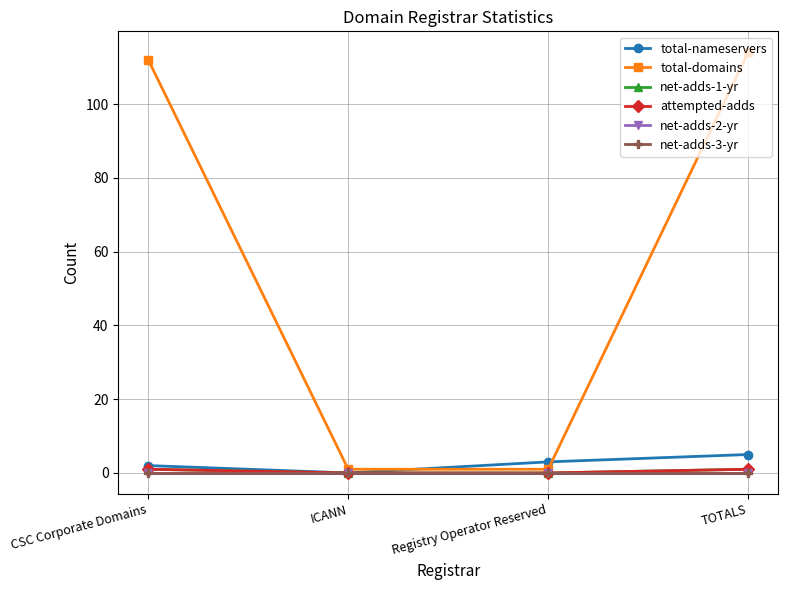

Reading left to right, transcribe all the data shown in this chart.

total-nameservers: CSC Corporate Domains=2	ICANN=0	Registry Operator Reserved=3	TOTALS=5
total-domains: CSC Corporate Domains=112	ICANN=1	Registry Operator Reserved=1	TOTALS=114
net-adds-1-yr: CSC Corporate Domains=1	ICANN=0	Registry Operator Reserved=0	TOTALS=1
attempted-adds: CSC Corporate Domains=1	ICANN=0	Registry Operator Reserved=0	TOTALS=1
net-adds-2-yr: CSC Corporate Domains=0	ICANN=0	Registry Operator Reserved=0	TOTALS=0
net-adds-3-yr: CSC Corporate Domains=0	ICANN=0	Registry Operator Reserved=0	TOTALS=0